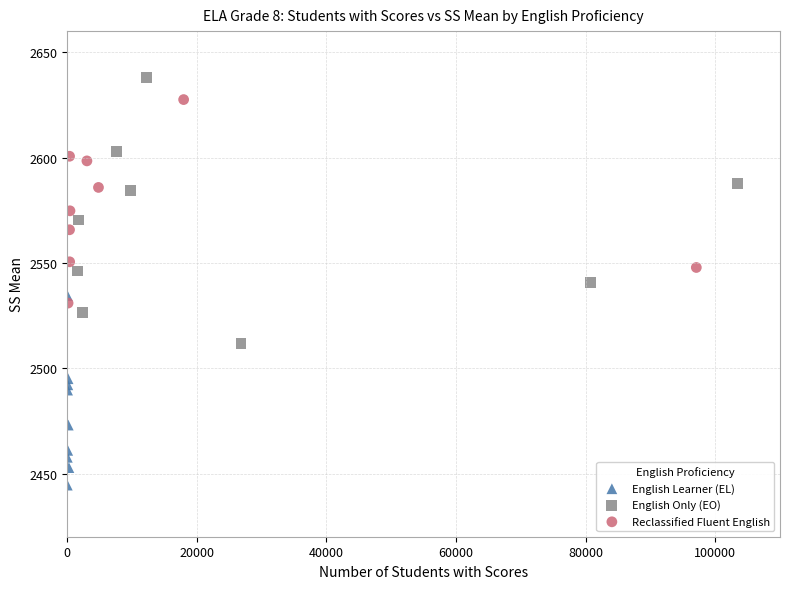

Which series reaches the maximum Y coordinate?

English Only (EO)